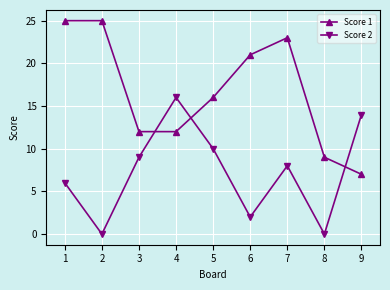

Which series has the largest total across all categories?

Score 1